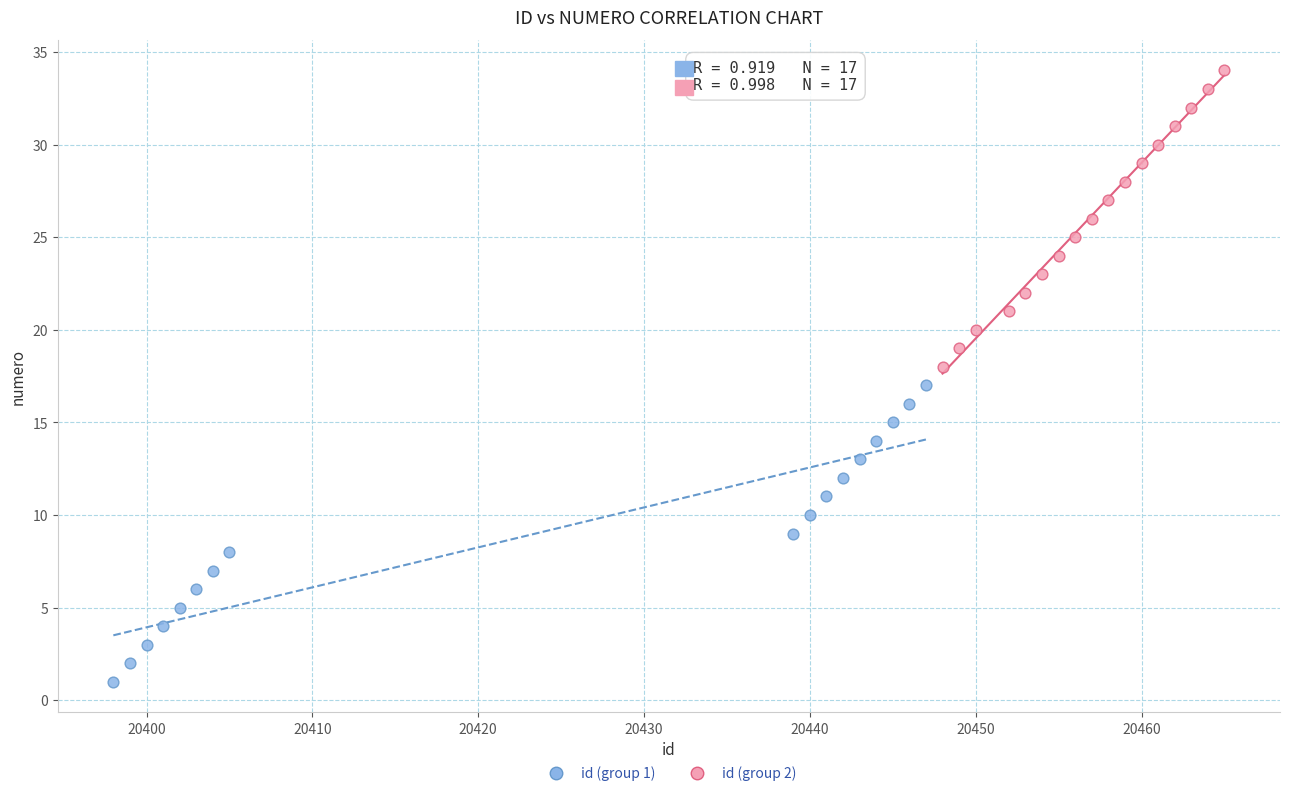

Which series reaches the minimum Y coordinate?

id (group 1)